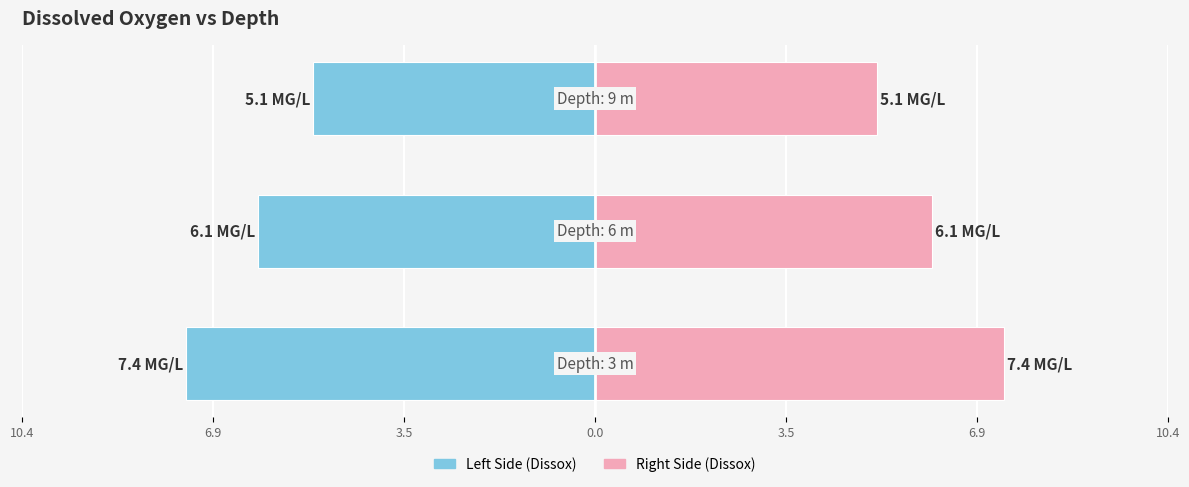

What is the minimum value shown in the chart?

-7.4